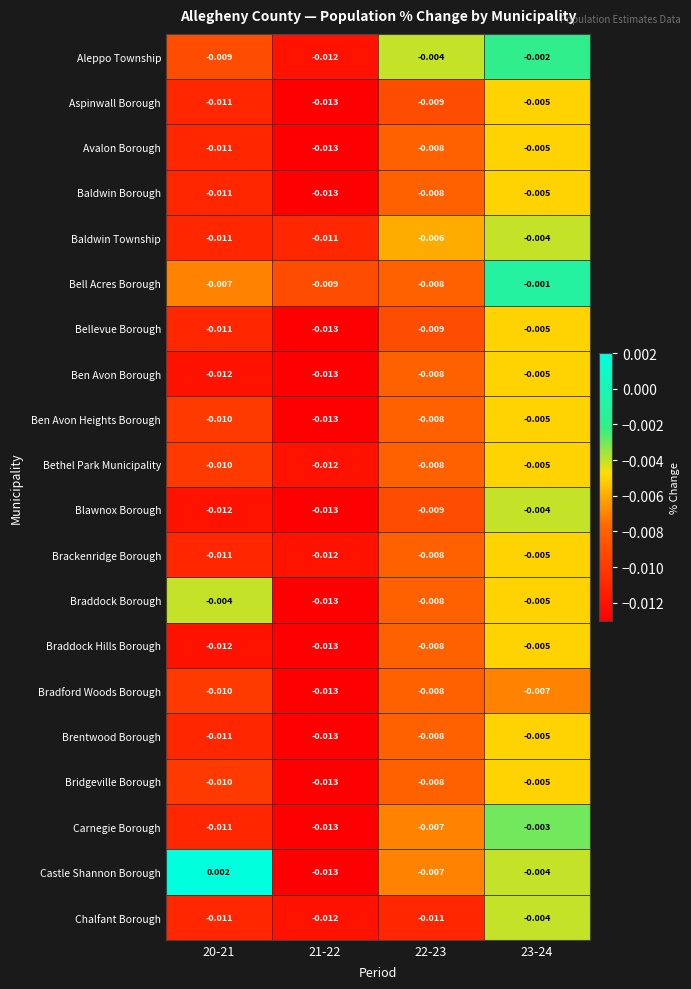

At how many categories does at least one series exceed 0?

1